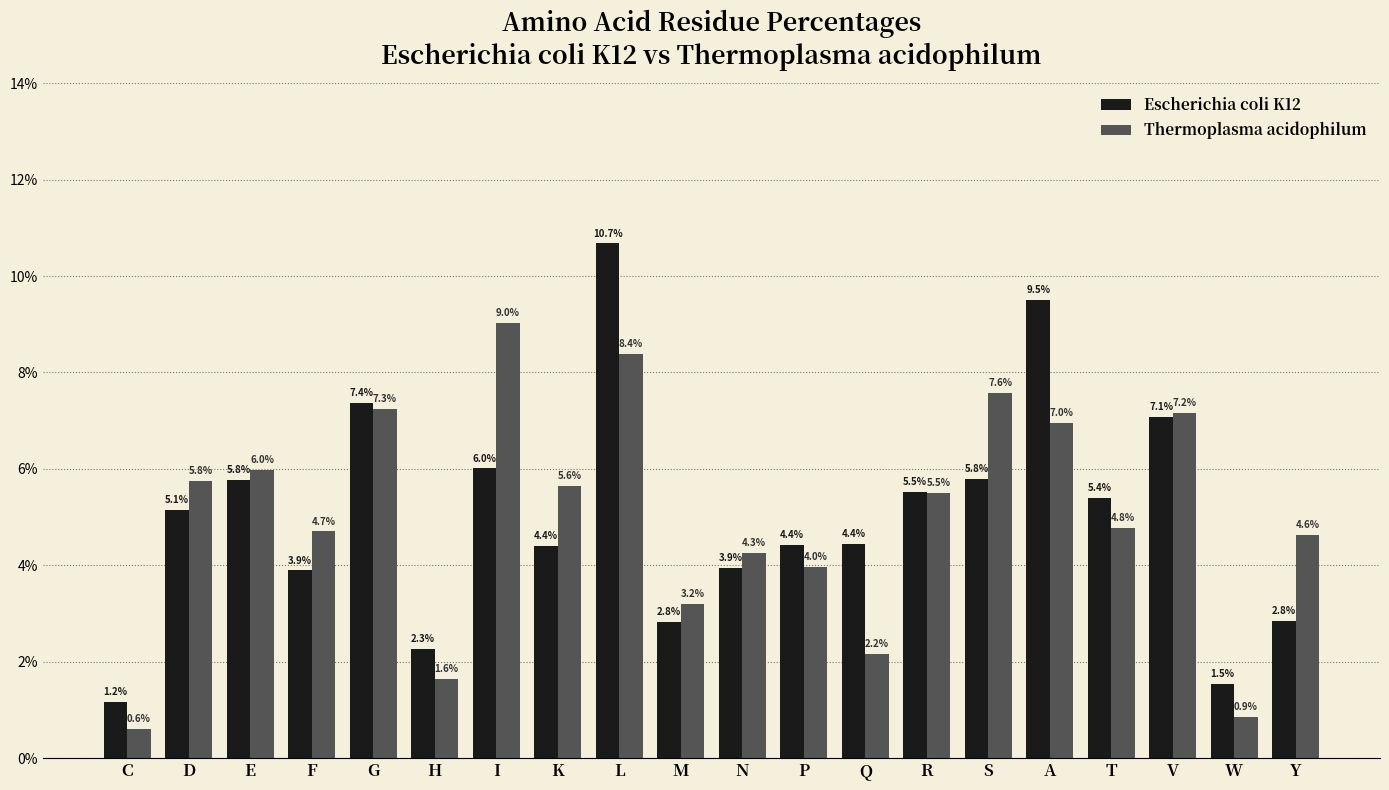

Are the bars grouped side by side (vs. stacked)?

Yes